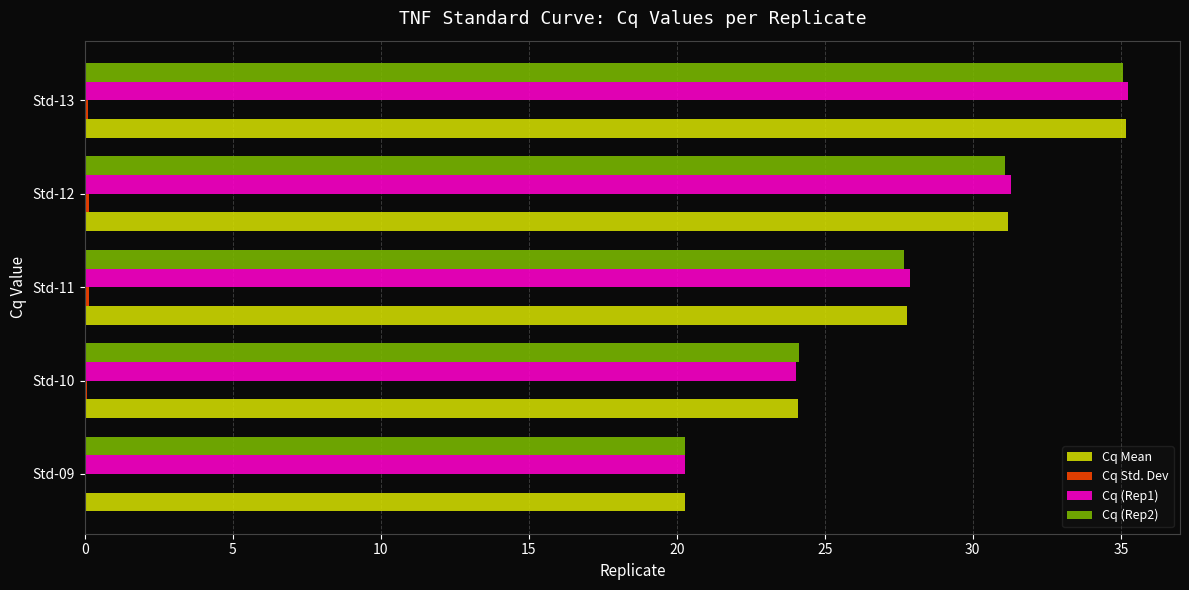

Which category has the highest value in the Cq (Rep1) series?

Std-13